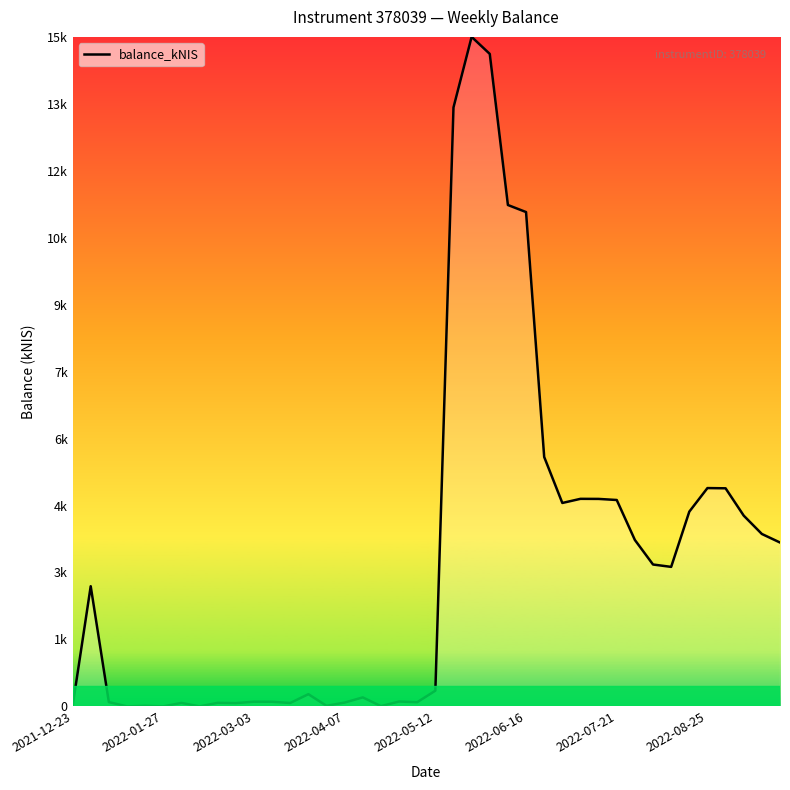

Does the chart display data point markers on the line(s)?

No